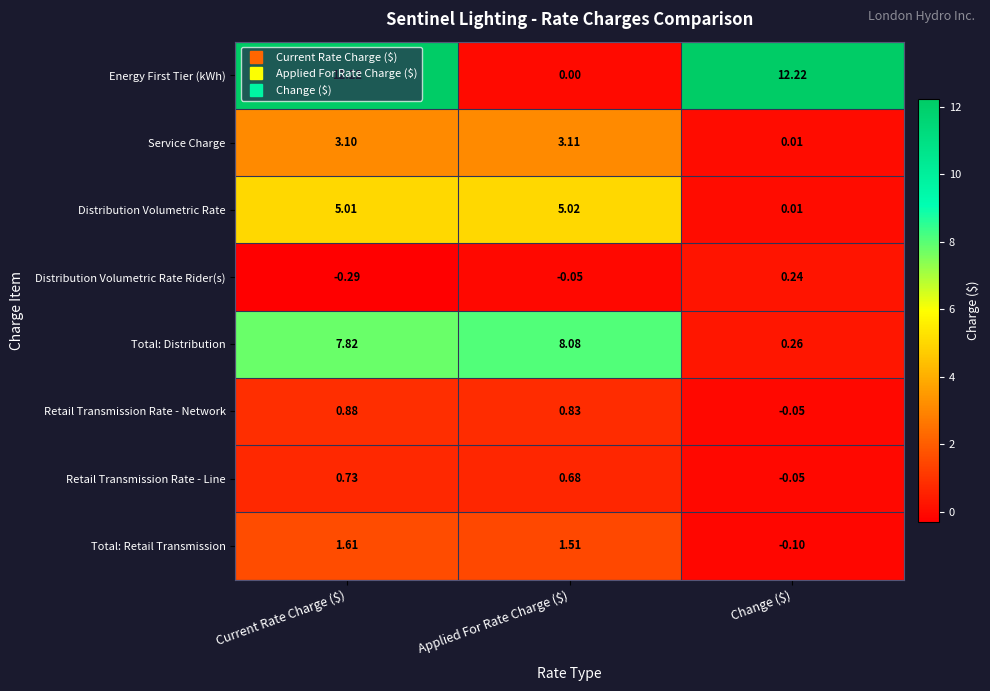

At which label is Retail Transmission Rate - Network closest to 0?

Change ($)